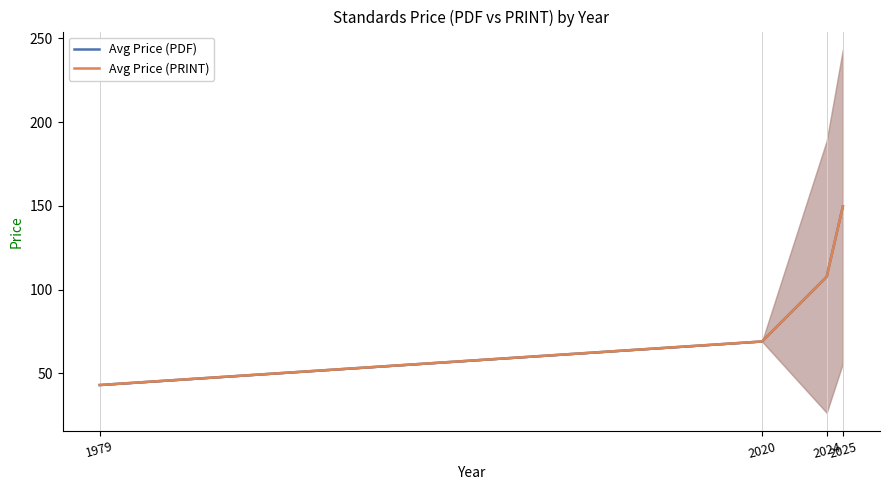

What is the value of the Avg Price (PRINT) point at the 4th from the left?

149.6